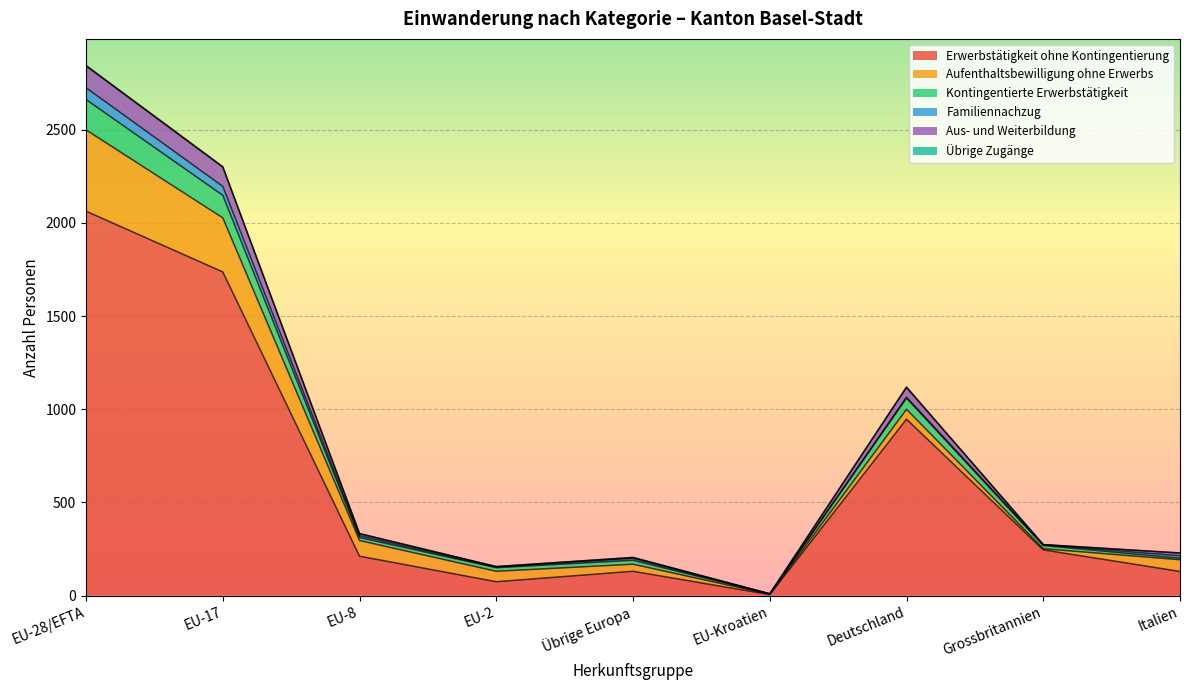

Which category has the lowest value in the Erwerbstätigkeit ohne Kontingentierung series?

EU-Kroatien